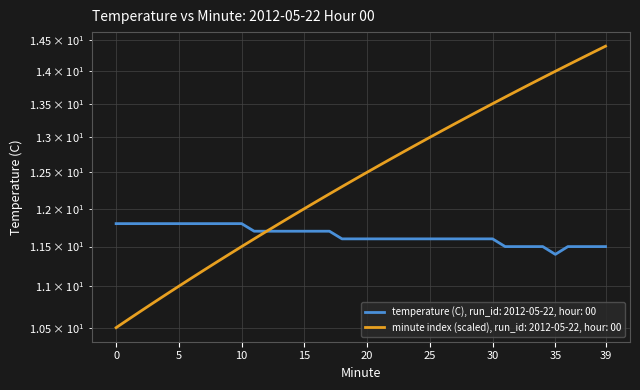

What is the value of the Hour 00 avg temp (C) point at the 9th from the left?

11.8